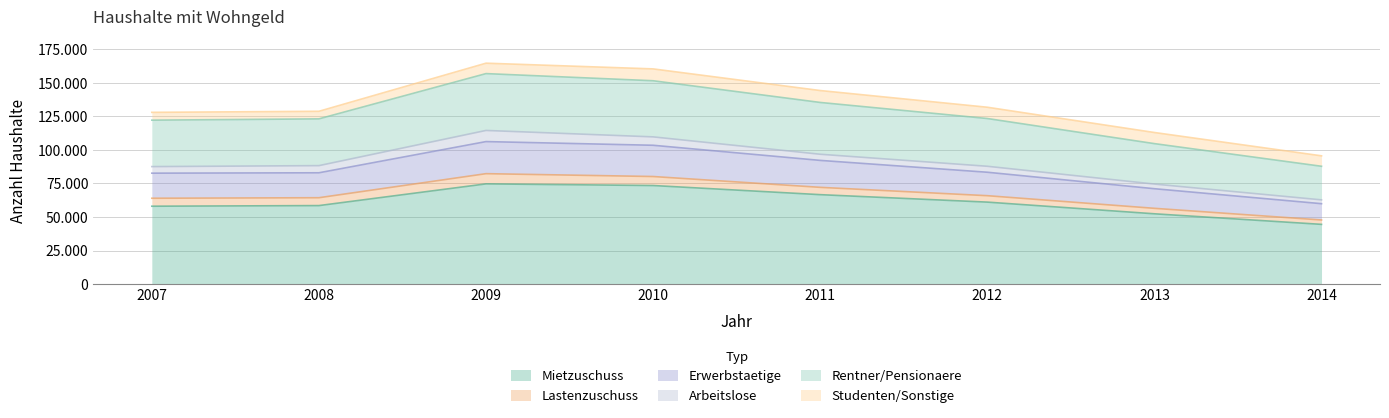

At which category does Erwerbstaetige reach its first local peak?

2009